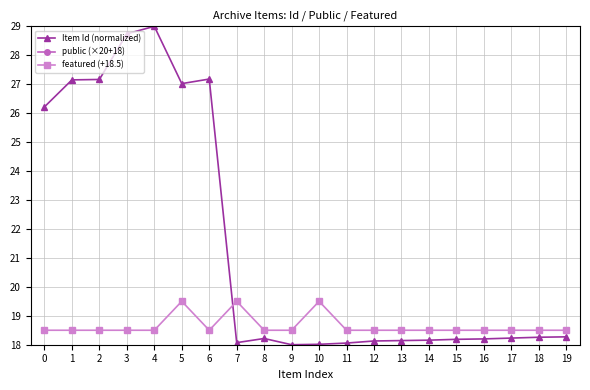

What value does the featured (+18.5) series have at 13?

18.5